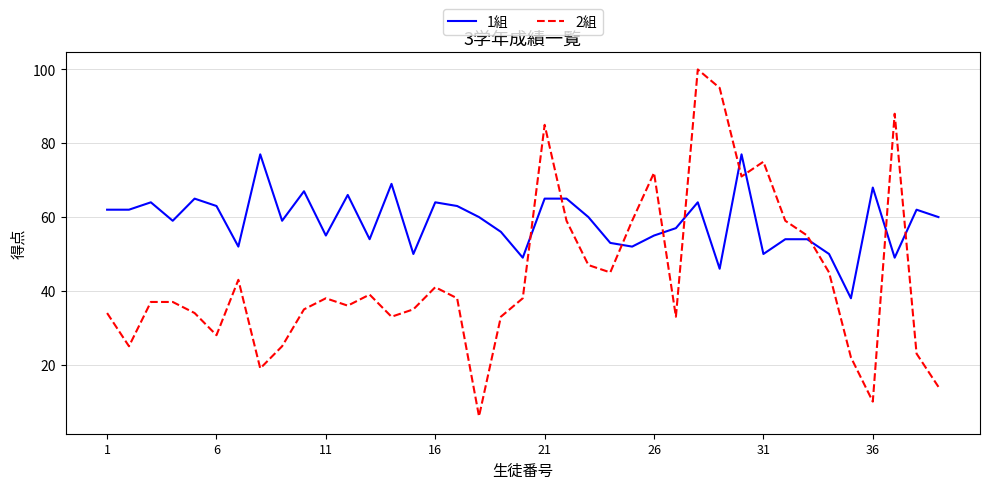

List the series in order of their overall mean, lowest first.

2組, 1組